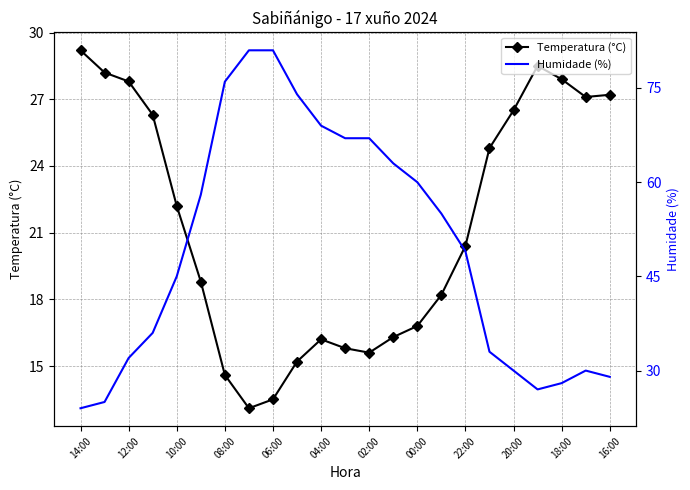

Where does the Temperatura (°C) series first go above 20?

14:00